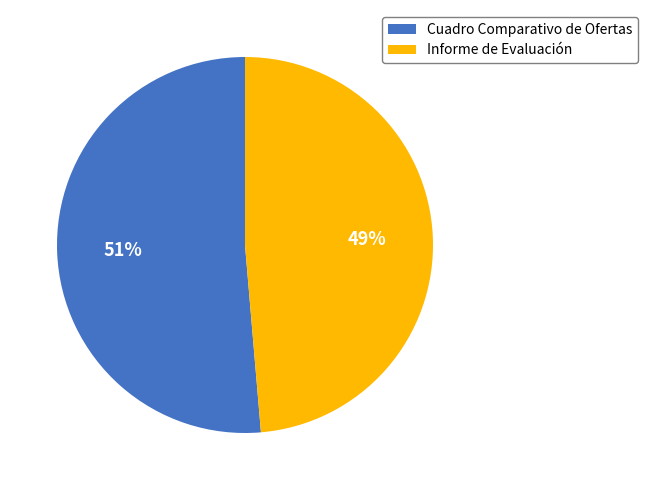

To the nearest percent, what is the average slice percentage?

50%